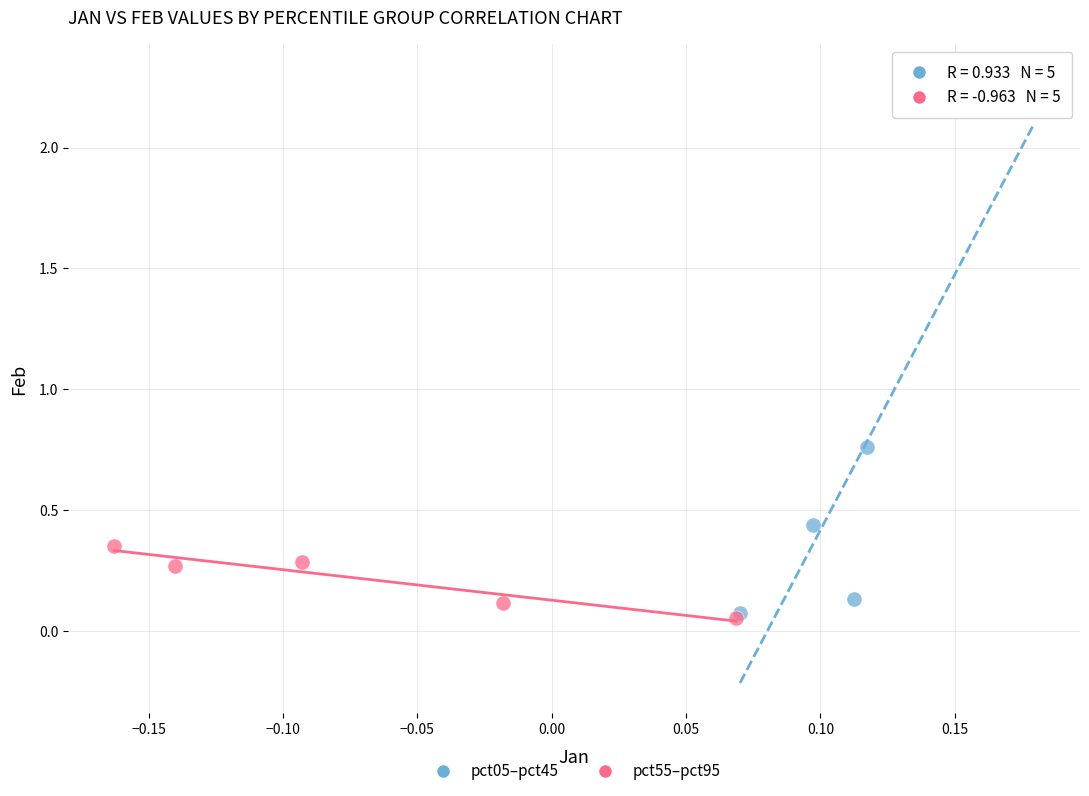

Which series contains the highest Y value?

pct05–pct45